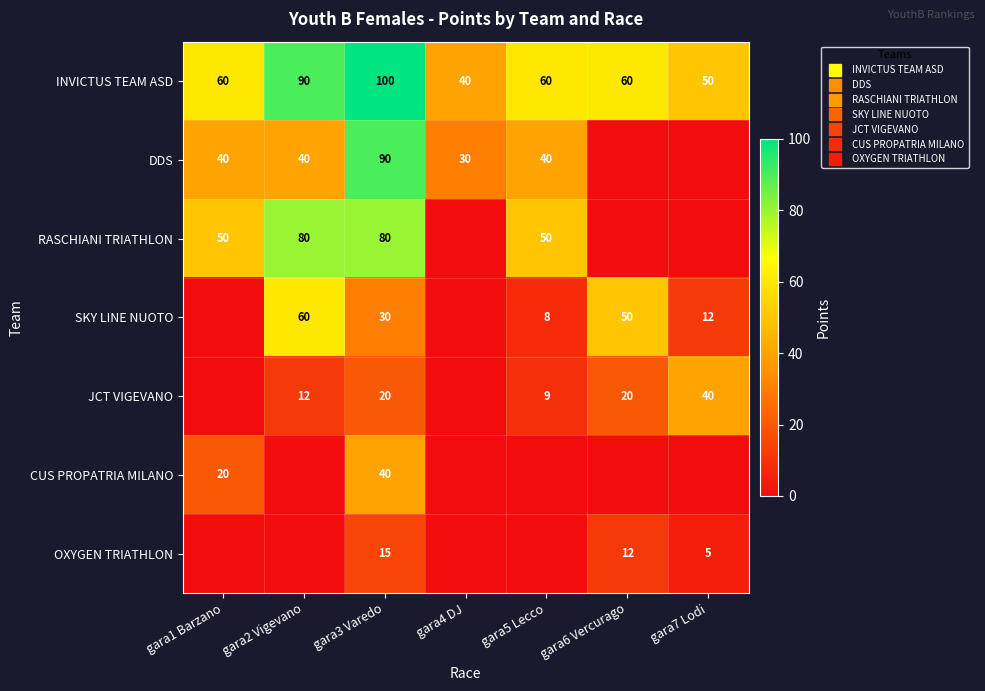

At which label does INVICTUS TEAM ASD reach its peak?

gara3 Varedo